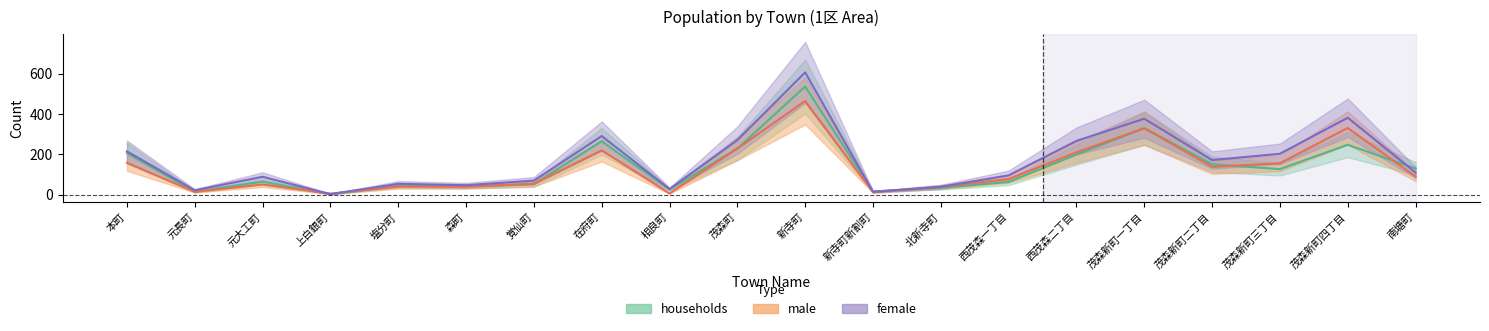

Between 本町 and 元長町, which series saw the biggest shift?

female